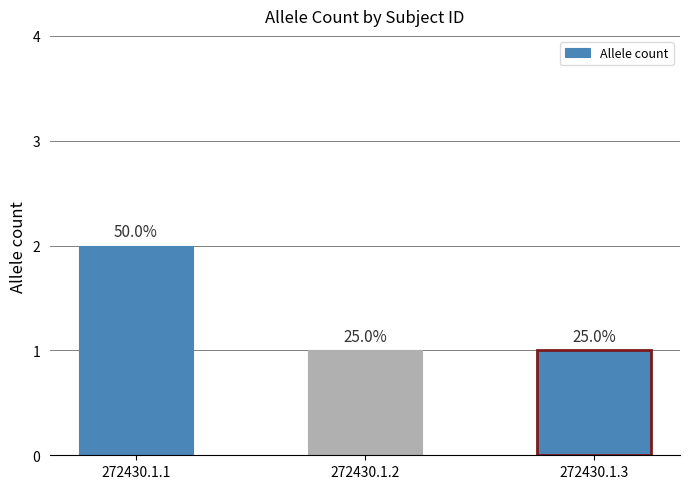

Does the chart contain any negative values?

No